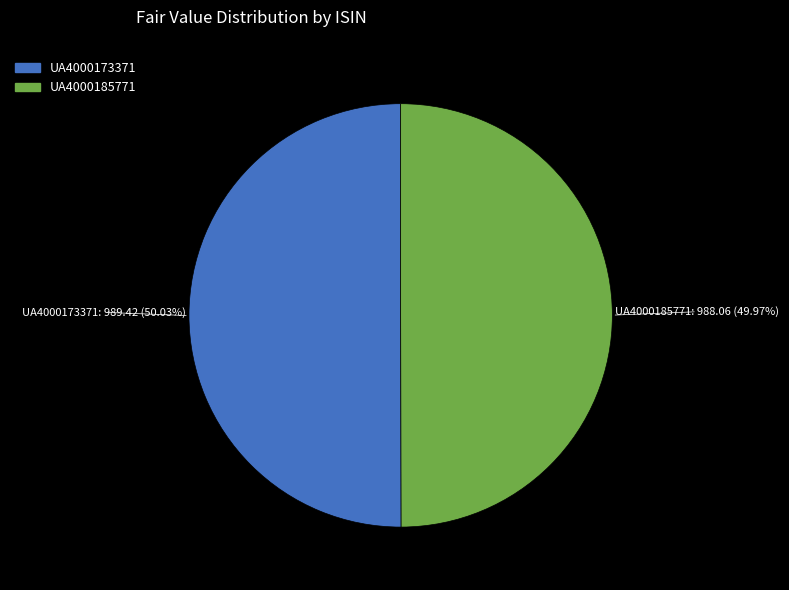

What is the ratio of the value at UA4000185771 to the value at UA4000173371?

1.0